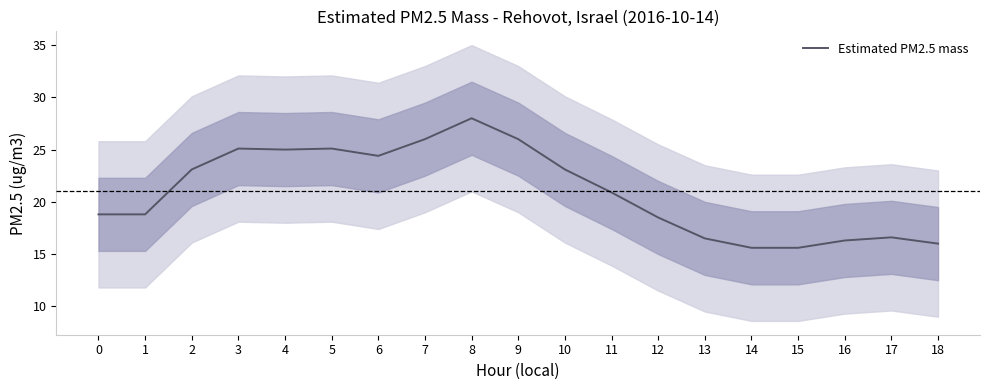

What is the average value?

21.0